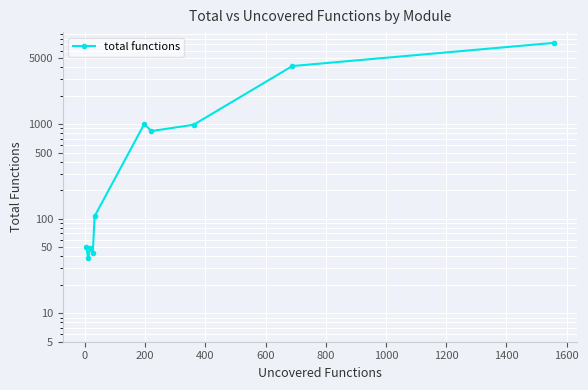

Where is the first local maximum?

200